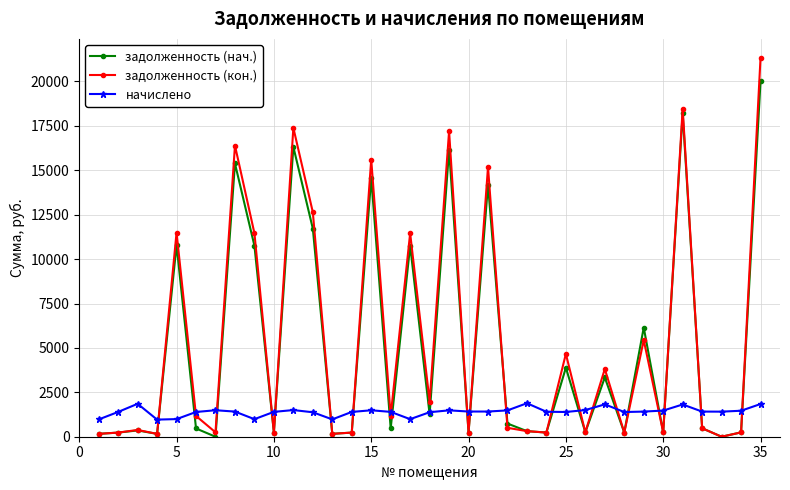

Which series has the widest spread of values?

задолженность (кон.)